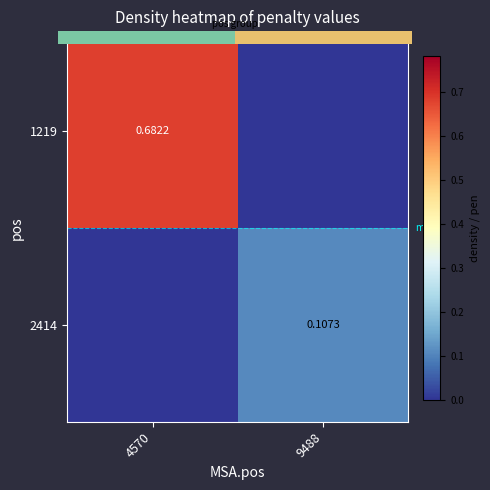

Between 9488 and 4570, which is larger?

4570